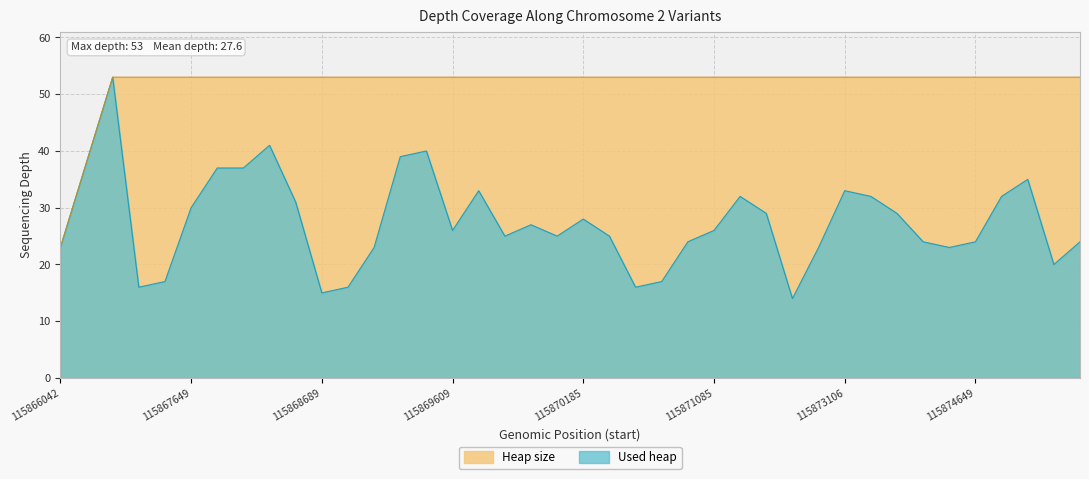

Reading right to left, list all the values displayed in this chart.

24	20	35	32	24	23	24	29	32	33	23	14	29	32	26	24	17	16	25	28	25	27	25	33	26	40	39	23	16	15	31	41	37	37	30	17	16	53	38	23